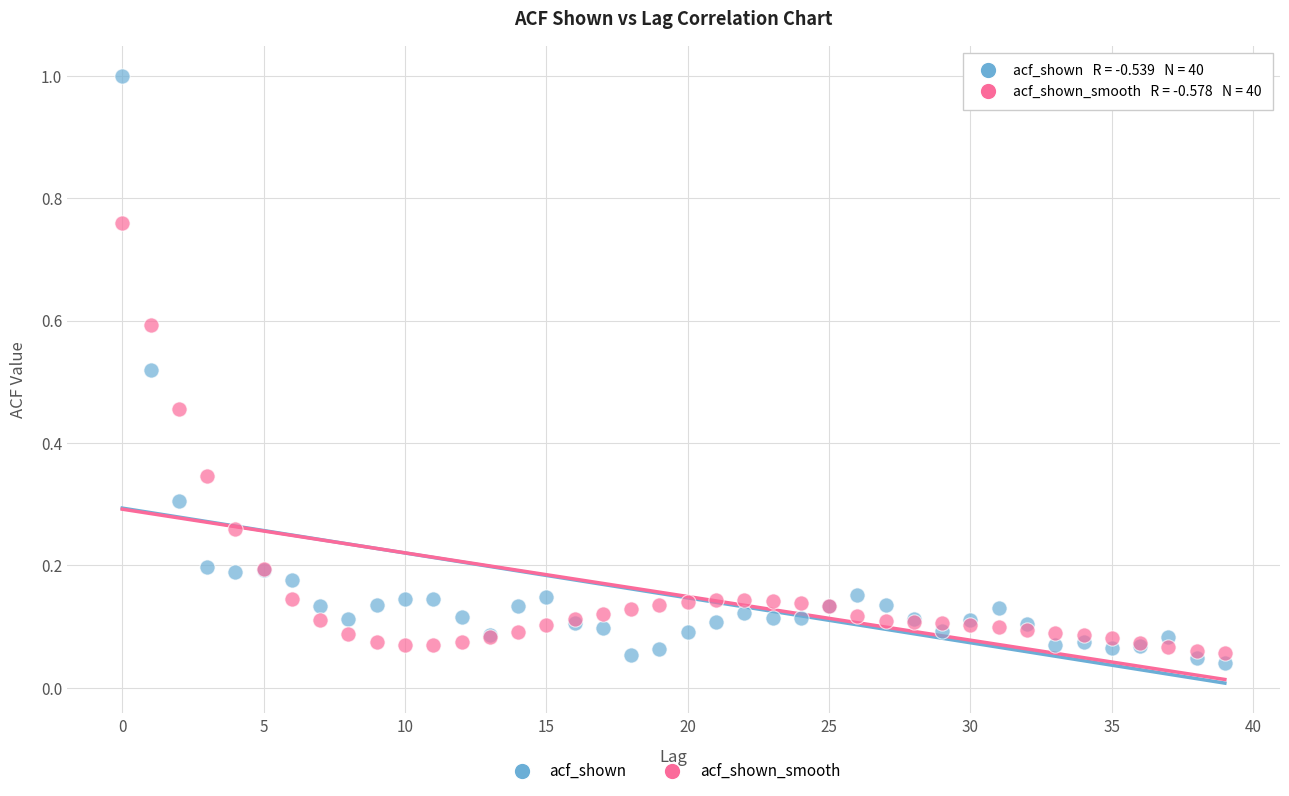

Which series has the largest Y range (max minus min)?

acf_shown